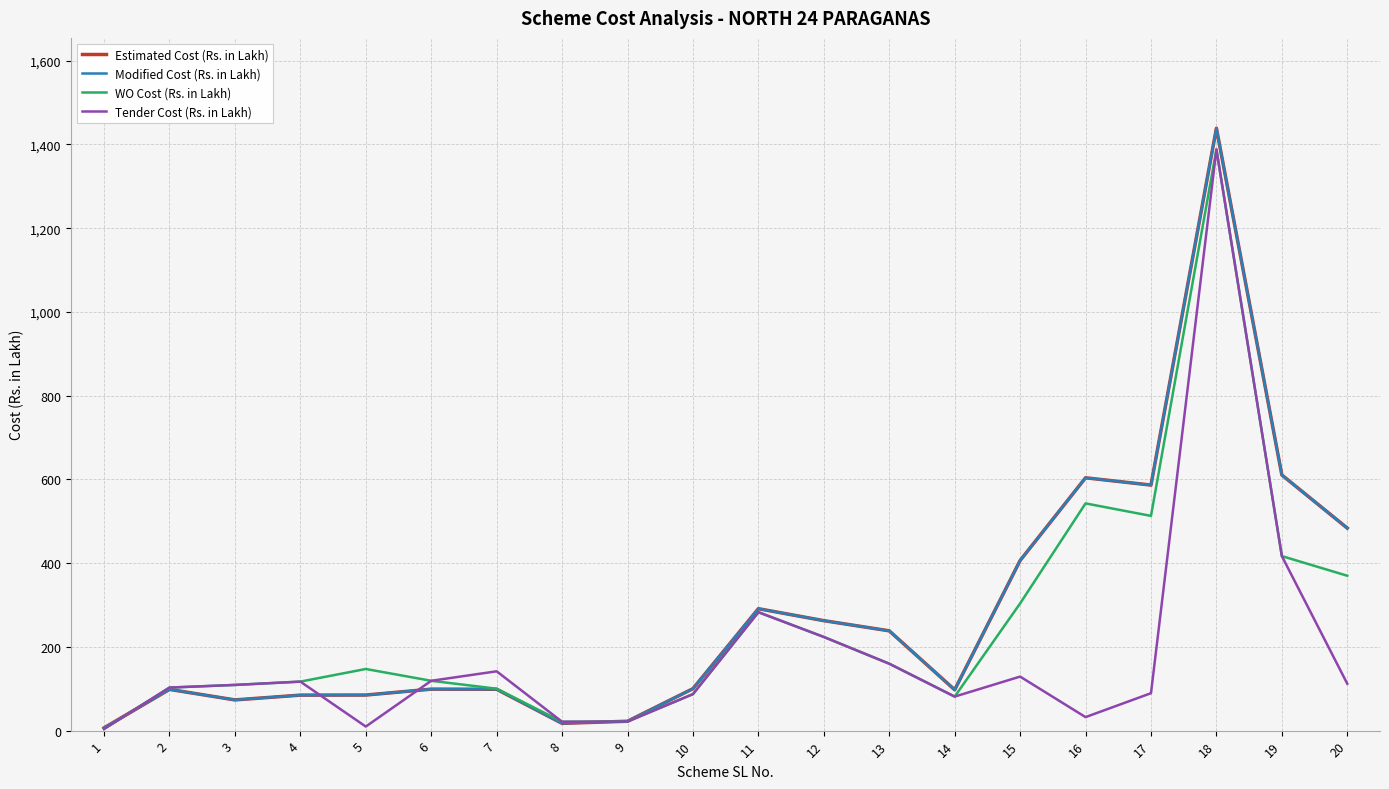

True or false: Modified Cost (Rs. in Lakh) has more than 2 interior local peaks.

True